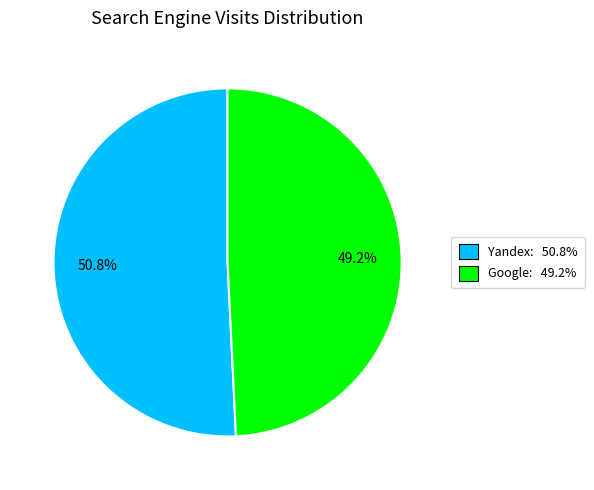

How many slices are in this pie chart?

2